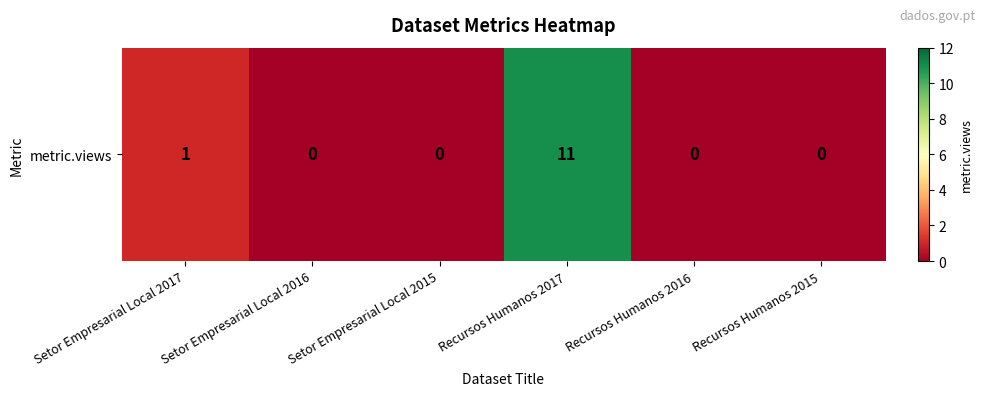

Reading left to right, list all the values displayed in this chart.

Setor Empresarial Local 2017=1	Setor Empresarial Local 2016=0	Setor Empresarial Local 2015=0	Recursos Humanos 2017=11	Recursos Humanos 2016=0	Recursos Humanos 2015=0